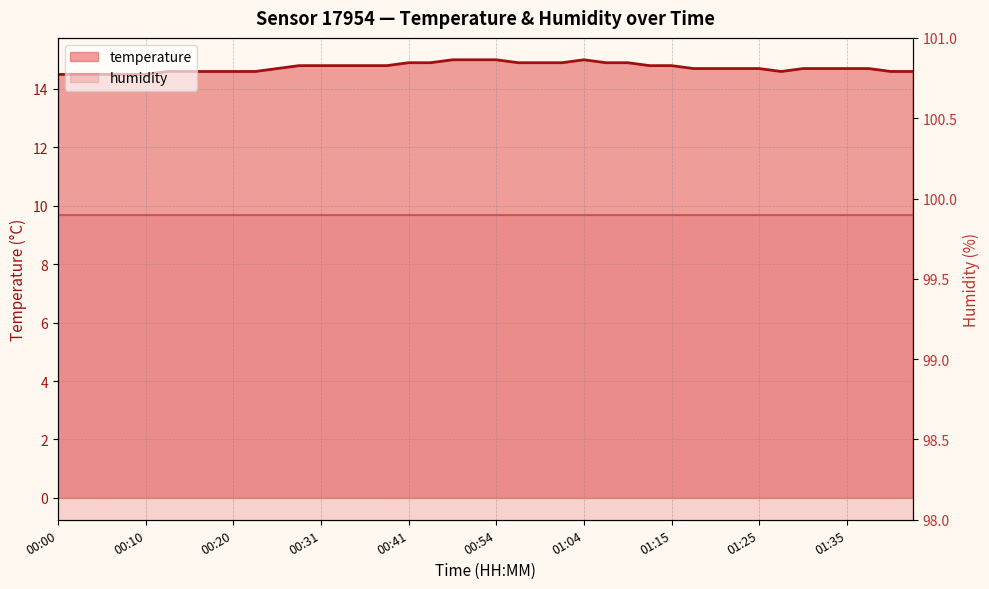

What is the average value?

14.7